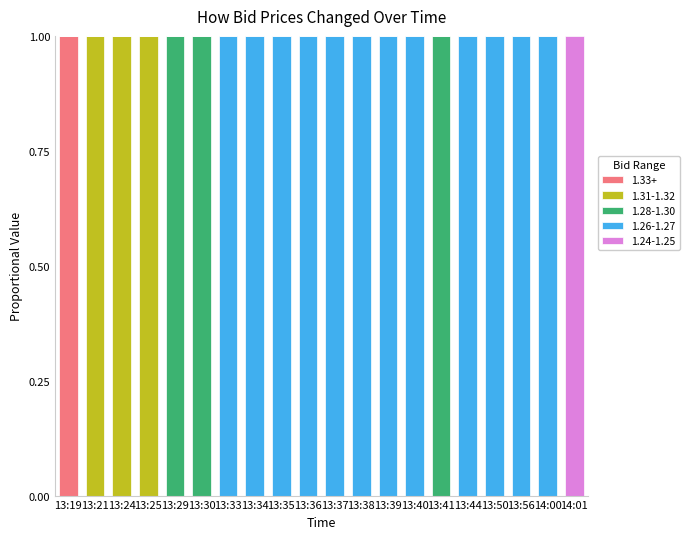

The value of 1.33+ at 13:29 is -1. True or false?

False